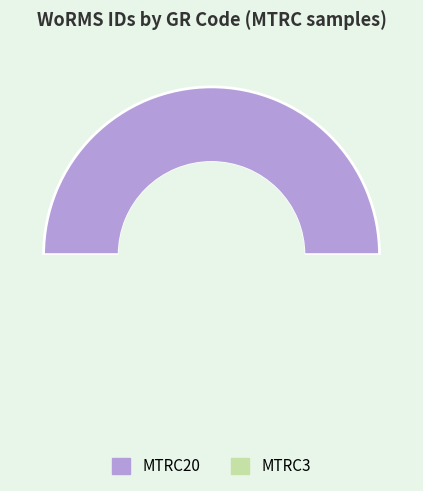

Count the number of slices in the pie.

2